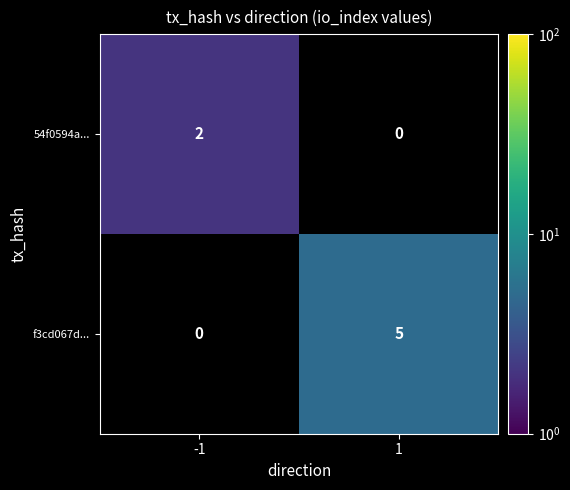

The f3cd067d... series shows 8 at 1. True or false?

False